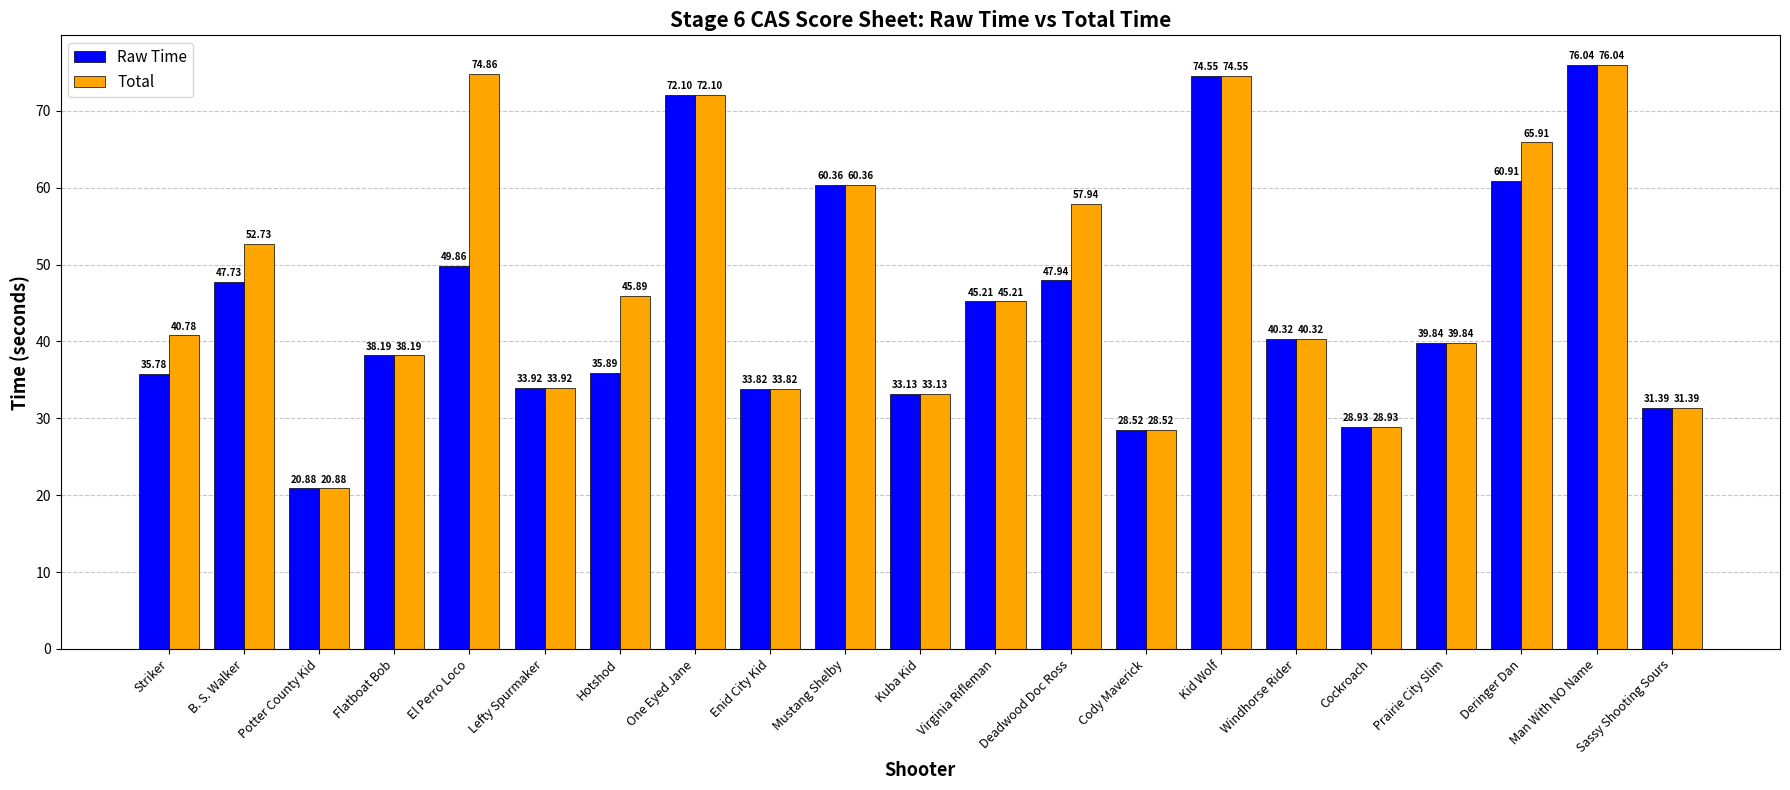

Rank the series at B. S. Walker from highest to lowest value.

Total, Raw Time